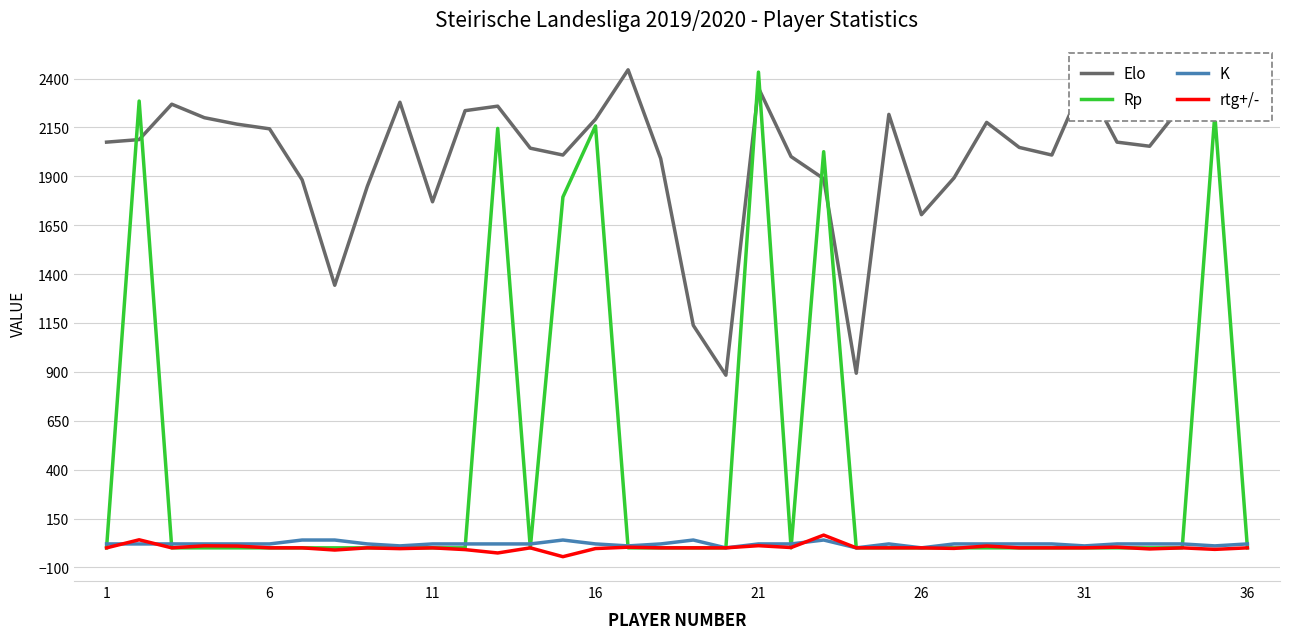

Which series ends up on top after the final intersection of Elo and Rp?

Elo